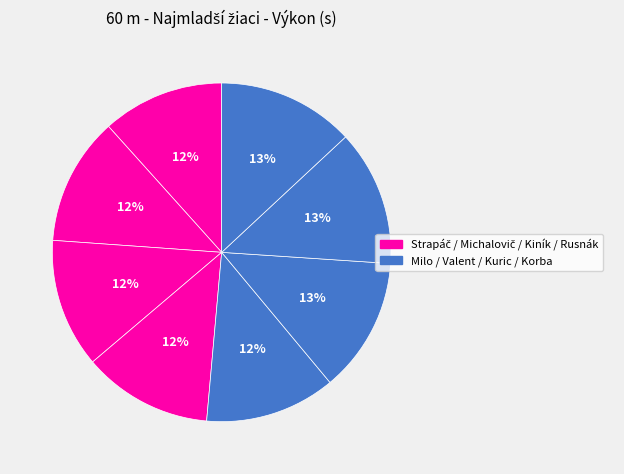

How many segments does this pie chart have?

8